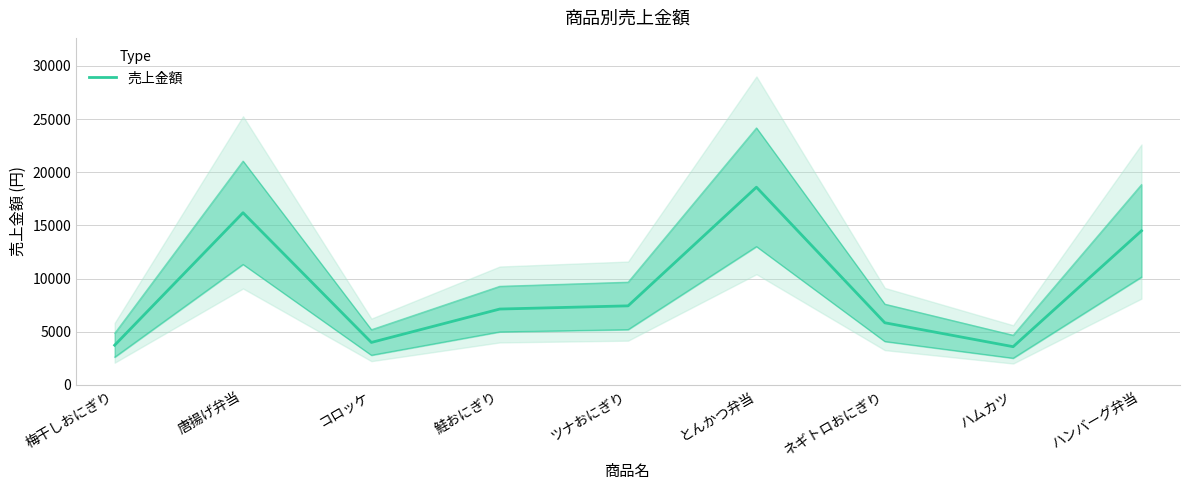

Which category has the lowest value across all series?

ハムカツ